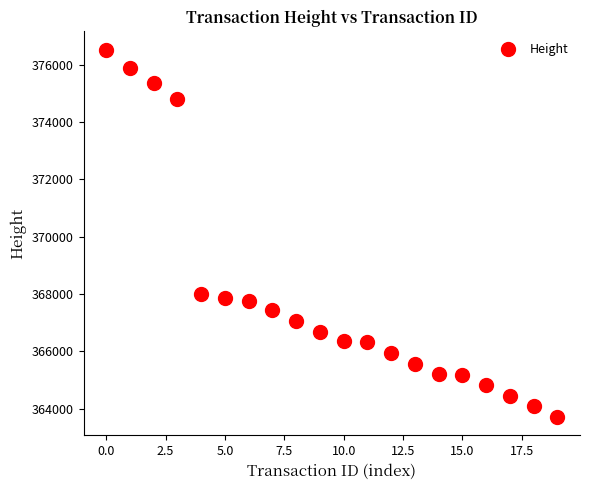

What Y value in the scatter plot is closest to 370114?

367995